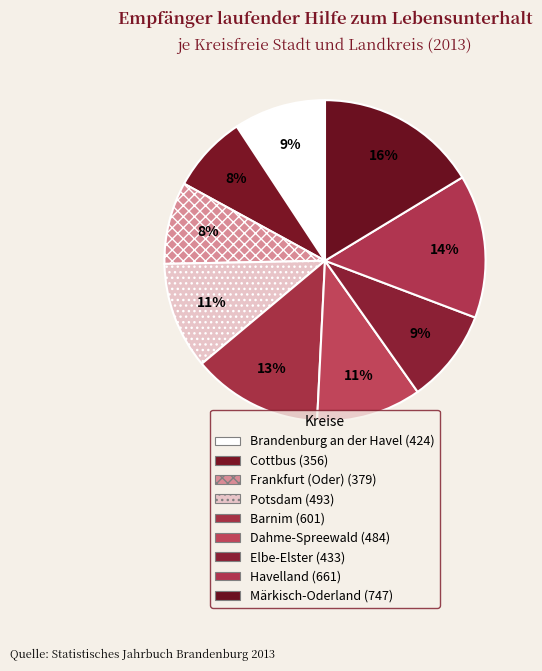

What percentage do Brandenburg an der Havel and Dahme-Spreewald together represent?

19.8%